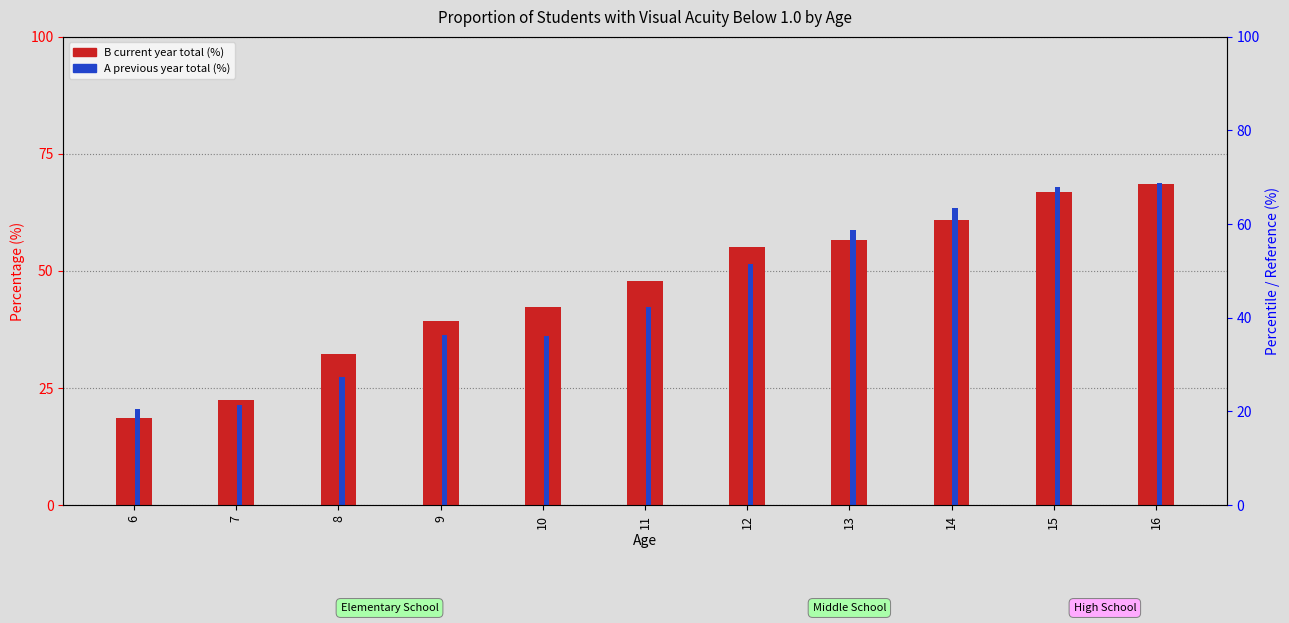

At which category does the chart reach its peak across all series?

16